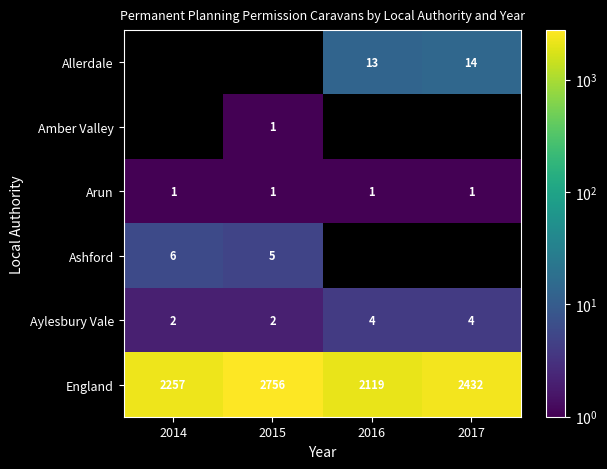

How many categories are shown in the chart?

4